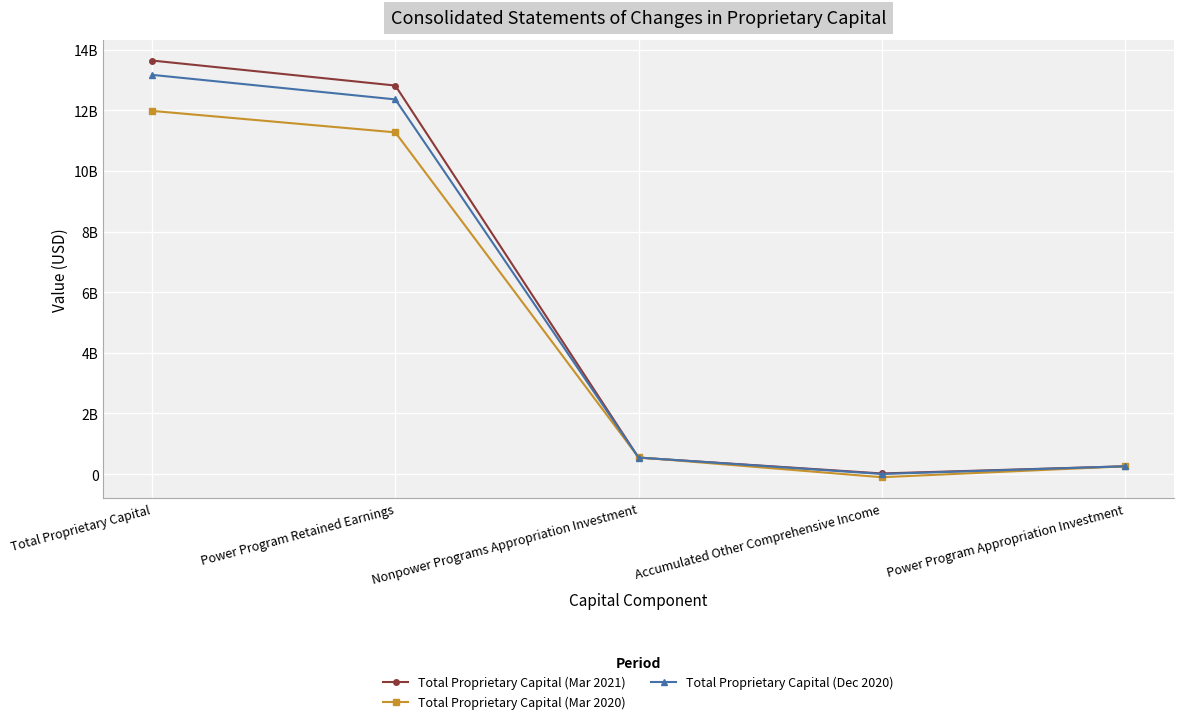

At which label is Total Proprietary Capital (Mar 2021) closest to 6830500000?

Power Program Retained Earnings